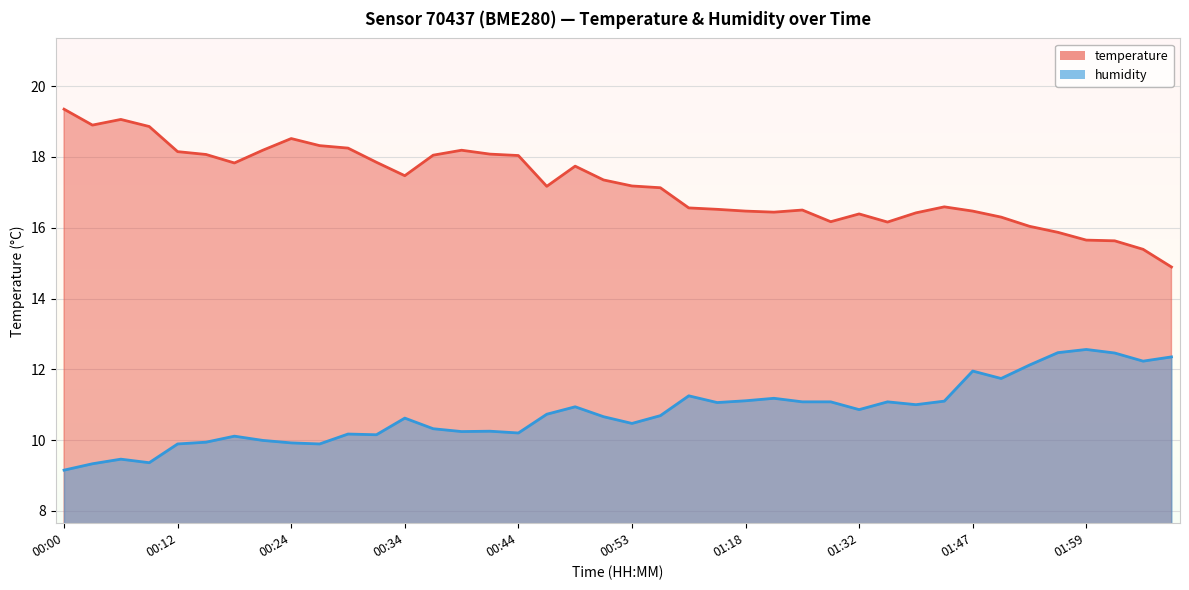

Count the number of data series in this chart.

2